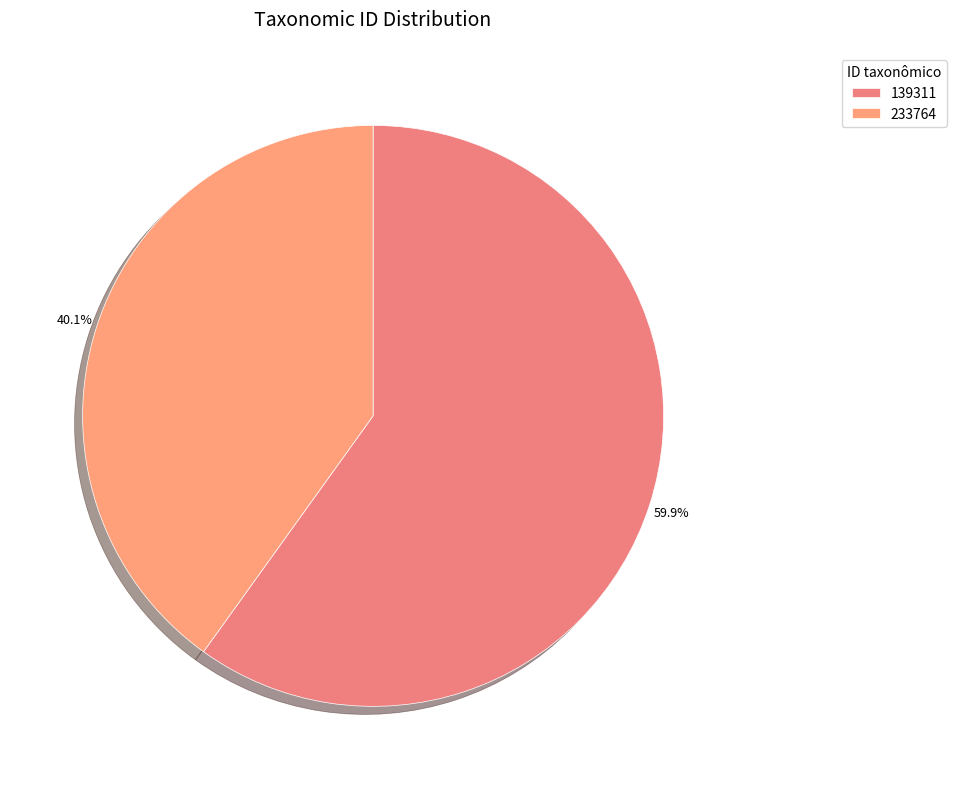

To the nearest percent, what is the combined percentage of 233764 and 139311?

100%